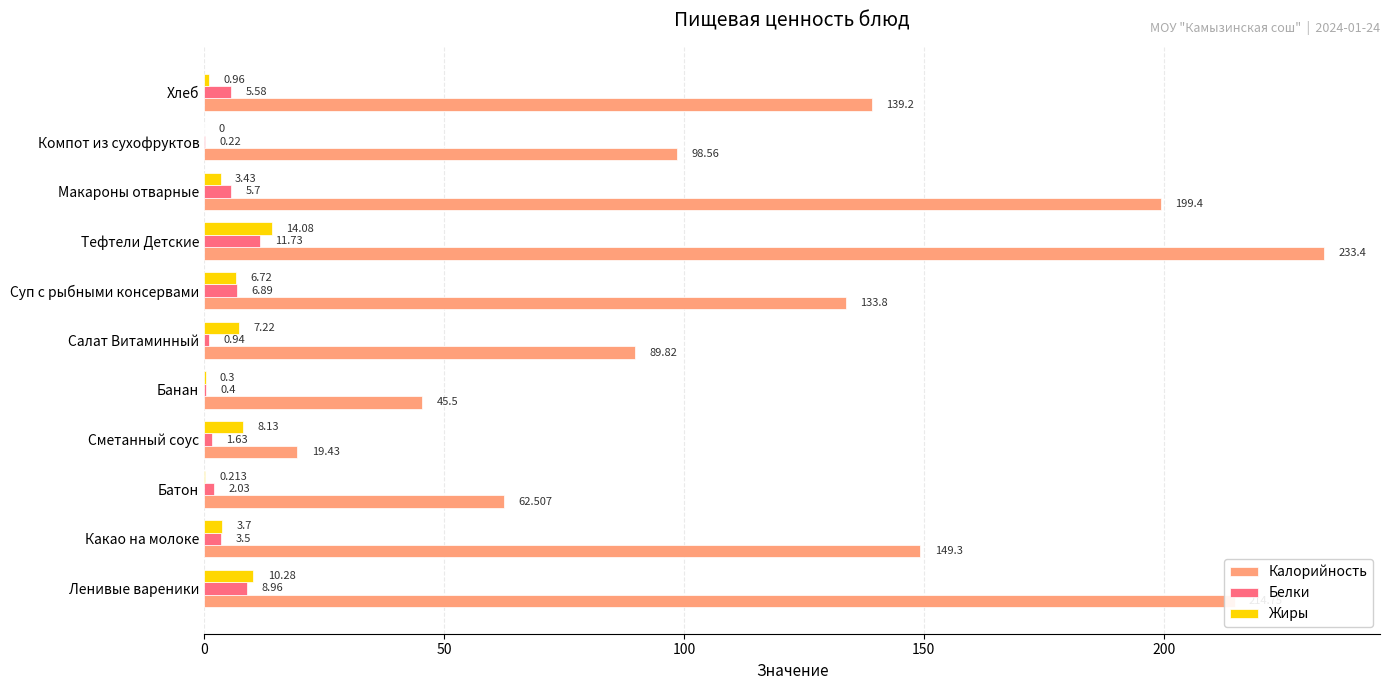

Which series has the largest total across all categories?

Калорийность